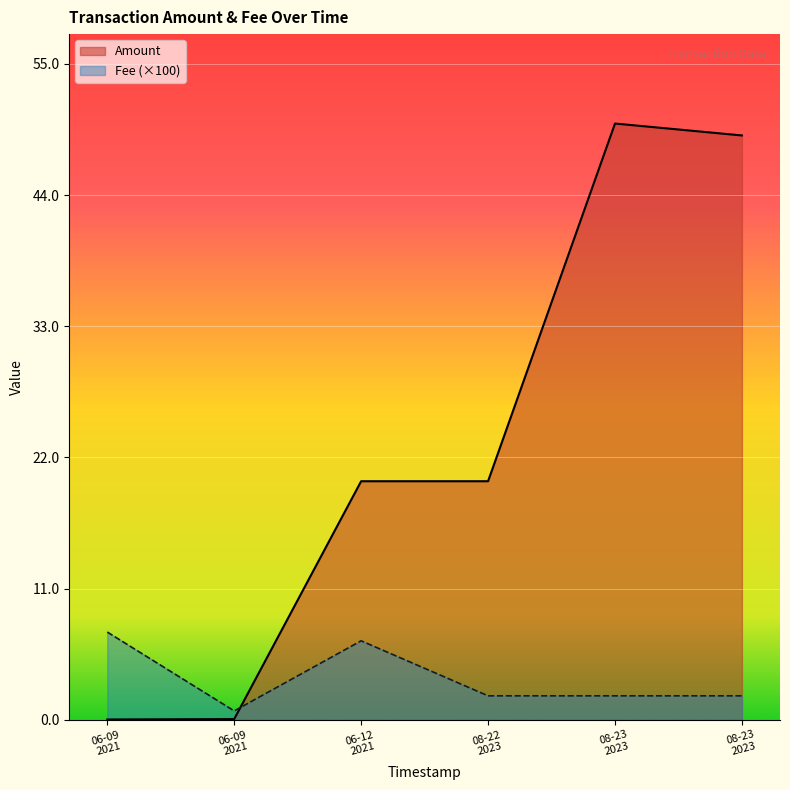

What is the spread (max minus min) of values at 2023-08-23 05:09:58?

50.0